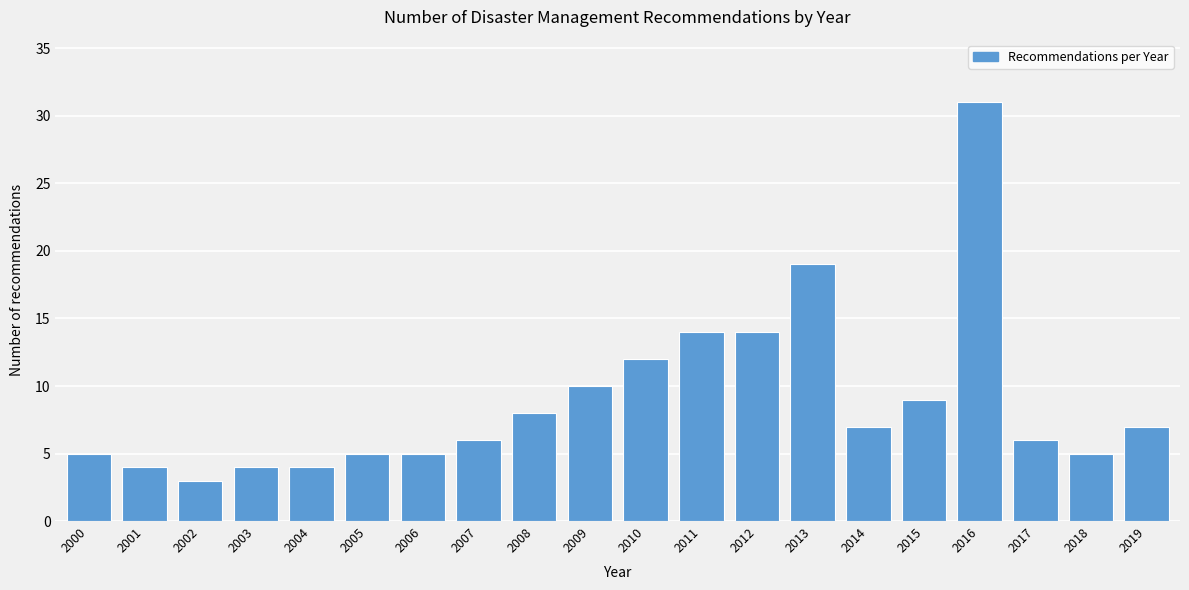

Reading left to right, transcribe all the data shown in this chart.

2000=5	2001=4	2002=3	2003=4	2004=4	2005=5	2006=5	2007=6	2008=8	2009=10	2010=12	2011=14	2012=14	2013=19	2014=7	2015=9	2016=31	2017=6	2018=5	2019=7